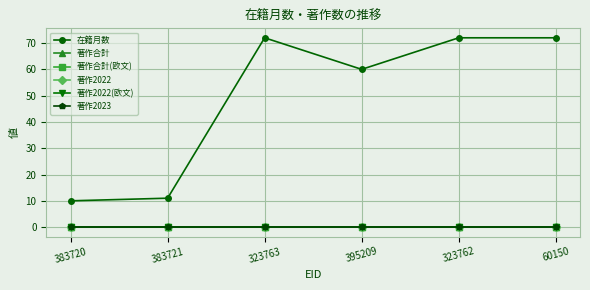

Does the chart have visible grid lines?

Yes